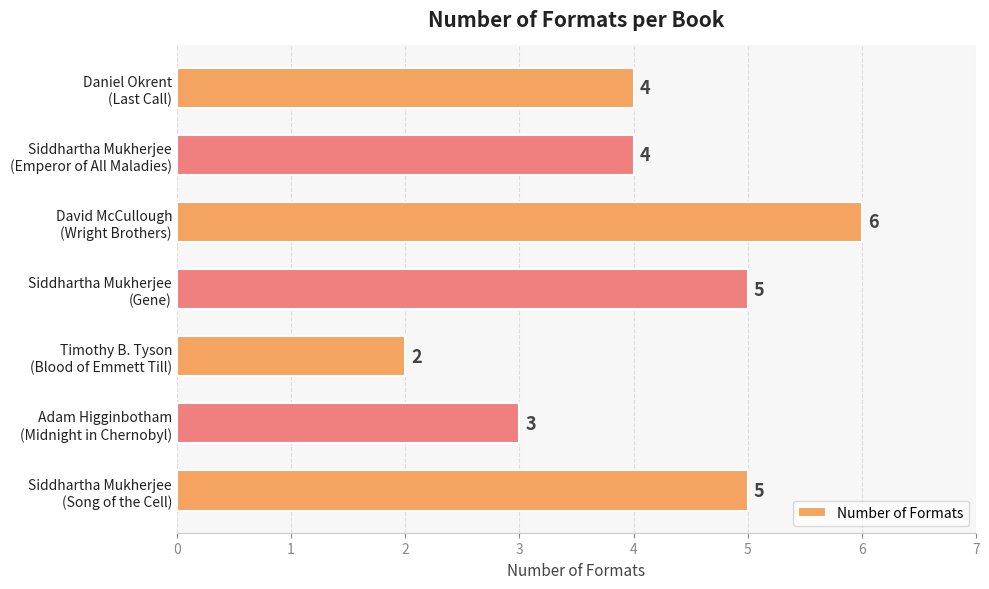

How many values are between 3 and 5?

5